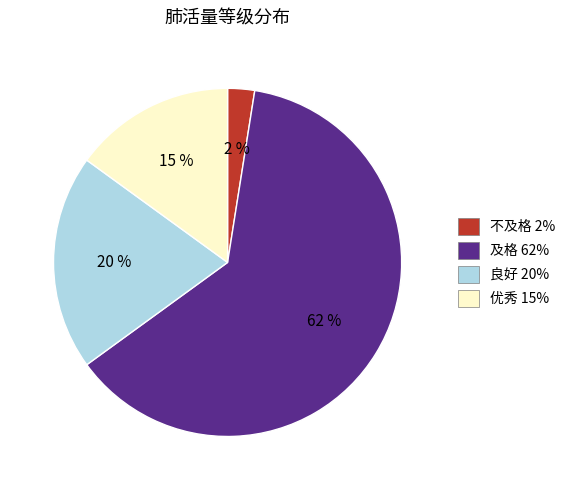

Is there a majority slice in this chart?

Yes